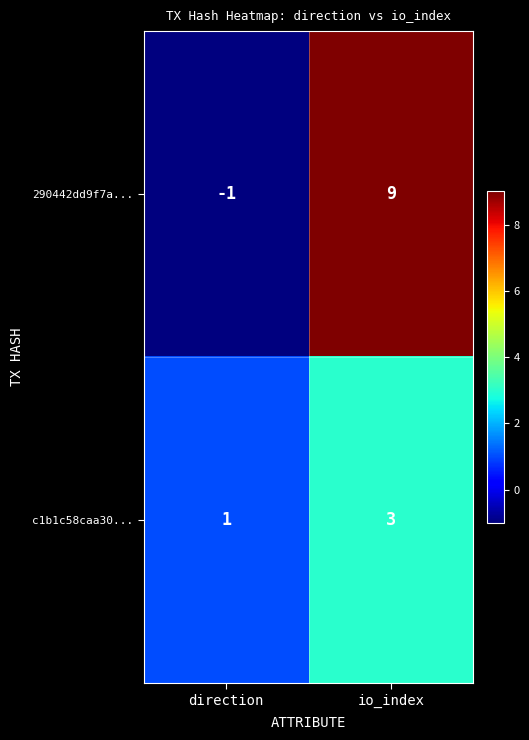

True or false: 290442dd9f7a... has a value of 15 at io_index.

False